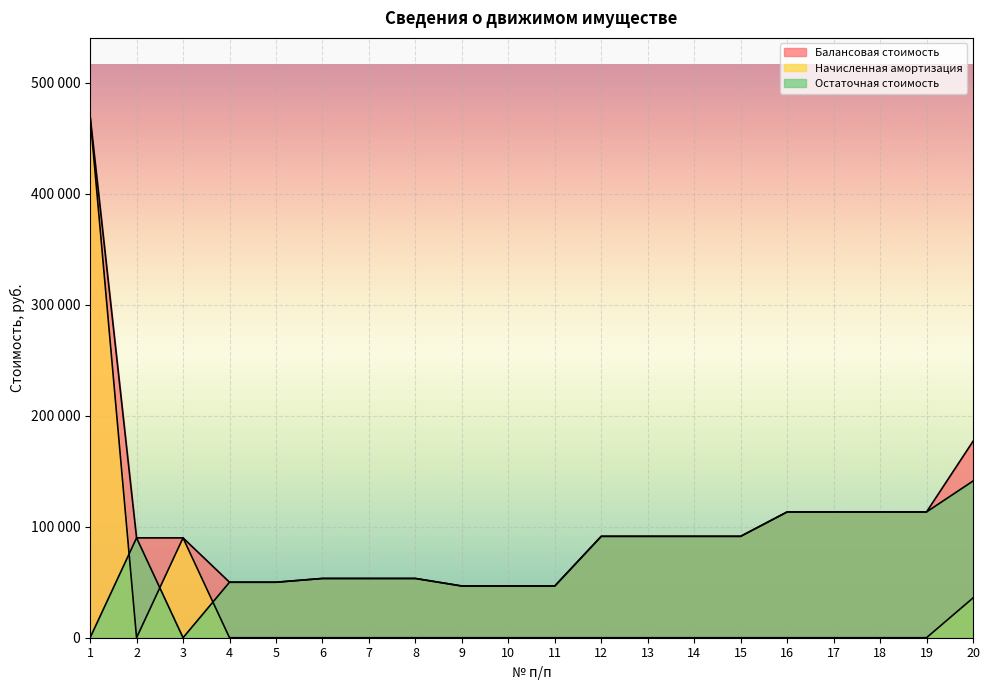

Does the chart display data point markers on the line(s)?

No